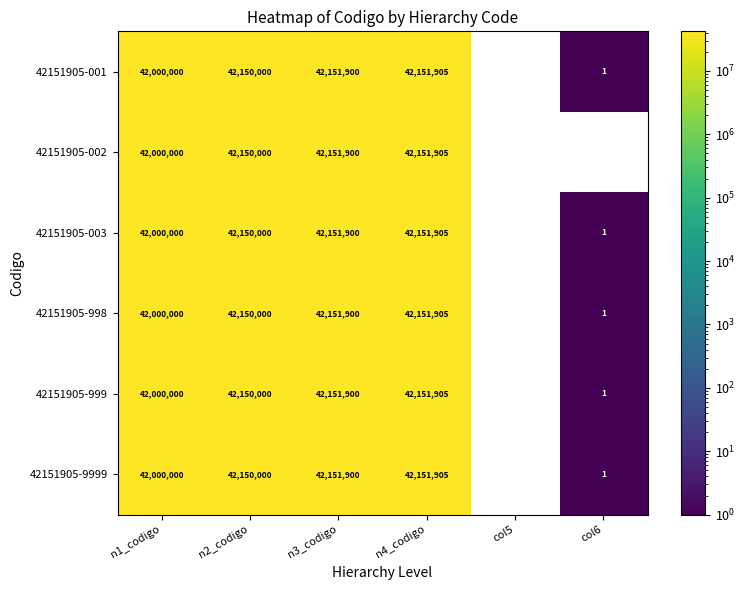

The value of 42151905-999 at n1_codigo is 71584022. True or false?

False